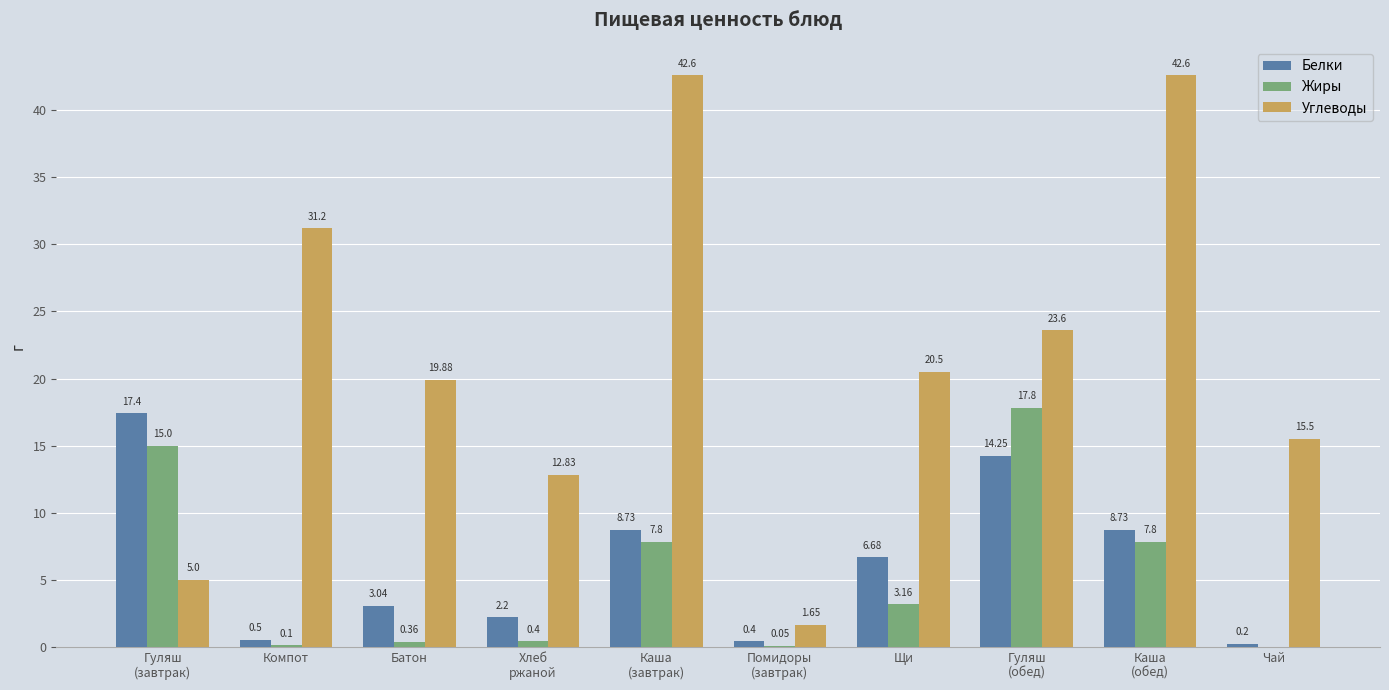

What is the sum of the Углеводы values at Компот and Батон?

51.1